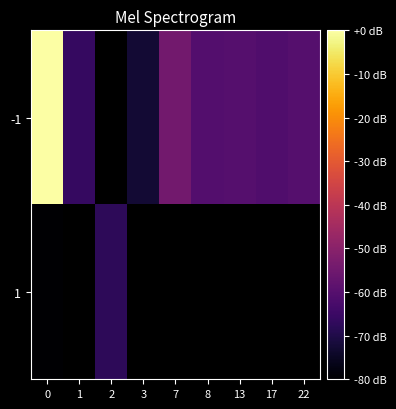

Which series has the largest range (max minus min)?

-1